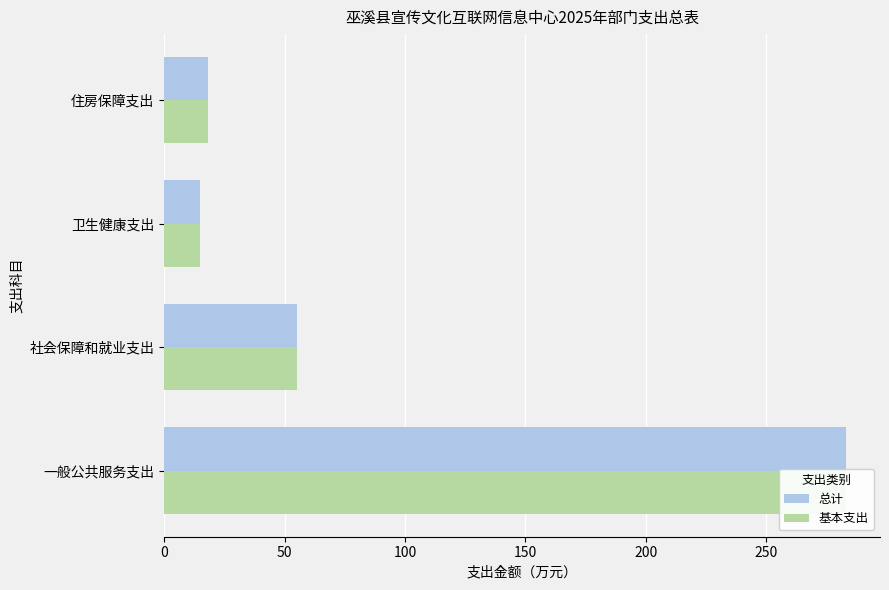

What is the greatest value displayed?

283.0